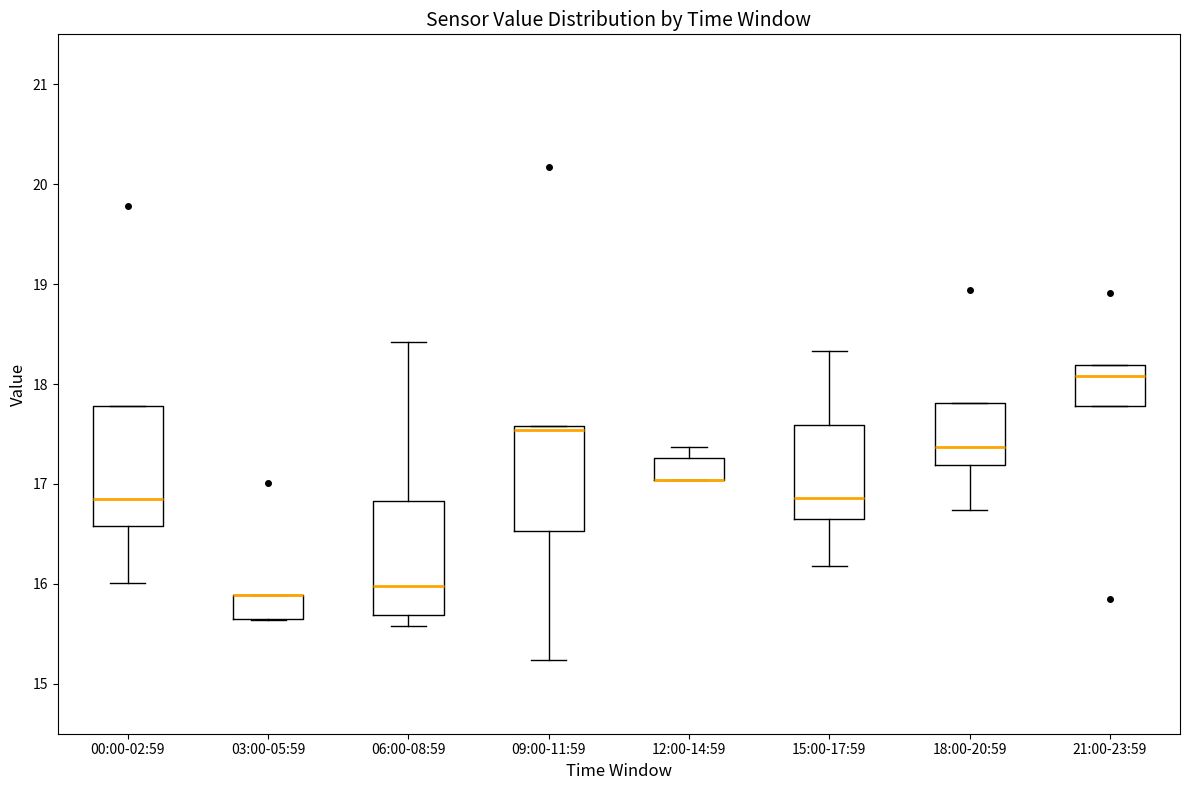

Reading left to right, transcribe this box plot: for each box, give where its median line is, the range the box spans, and where its two whiskers end, as read against the y-axis. The values are not printed on the chart, so give them approximately, as read against the axis.

00:00-02:59: median 16.8, box 16.6 to 17.8, whiskers 16.0 to 17.8
03:00-05:59: median 15.9 (drawn on the box's upper edge), box 15.7 to 15.9, whiskers 15.6 to 15.9
06:00-08:59: median 16.0, box 15.7 to 16.8, whiskers 15.6 to 18.4
09:00-11:59: median 17.5, box 16.5 to 17.6, whiskers 15.2 to 17.6
12:00-14:59: median 17.0 (drawn on the box's lower edge), box 17.0 to 17.3, whiskers 17.0 to 17.4
15:00-17:59: median 16.9, box 16.6 to 17.6, whiskers 16.2 to 18.3
18:00-20:59: median 17.4, box 17.2 to 17.8, whiskers 16.7 to 17.8
21:00-23:59: median 18.1, box 17.8 to 18.2, whiskers 17.8 to 18.2